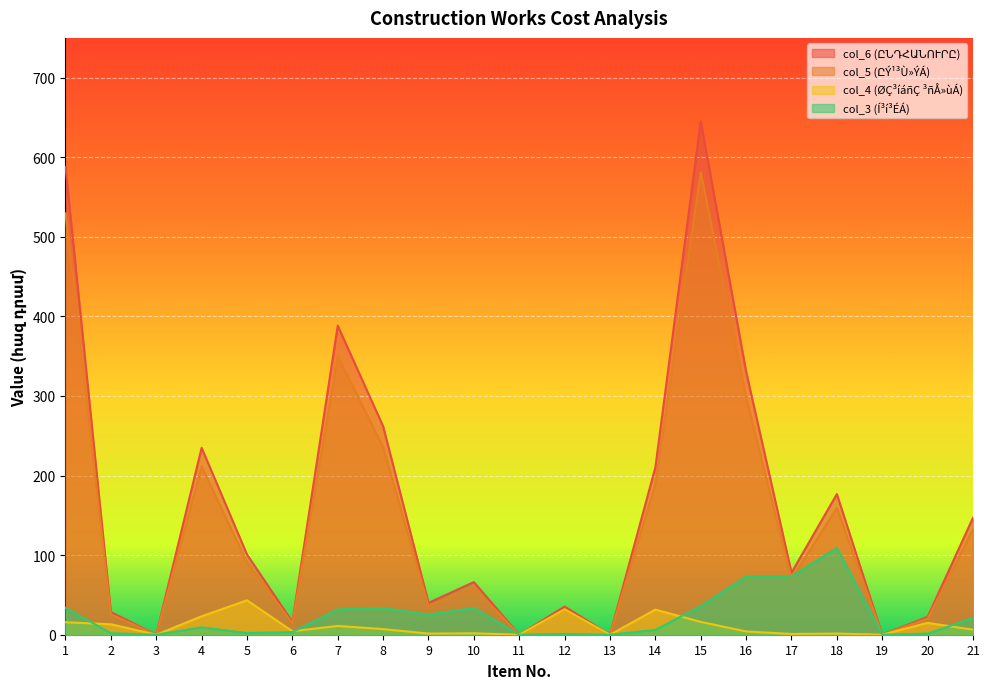

At how many categories does at least one series exceed 119?

9